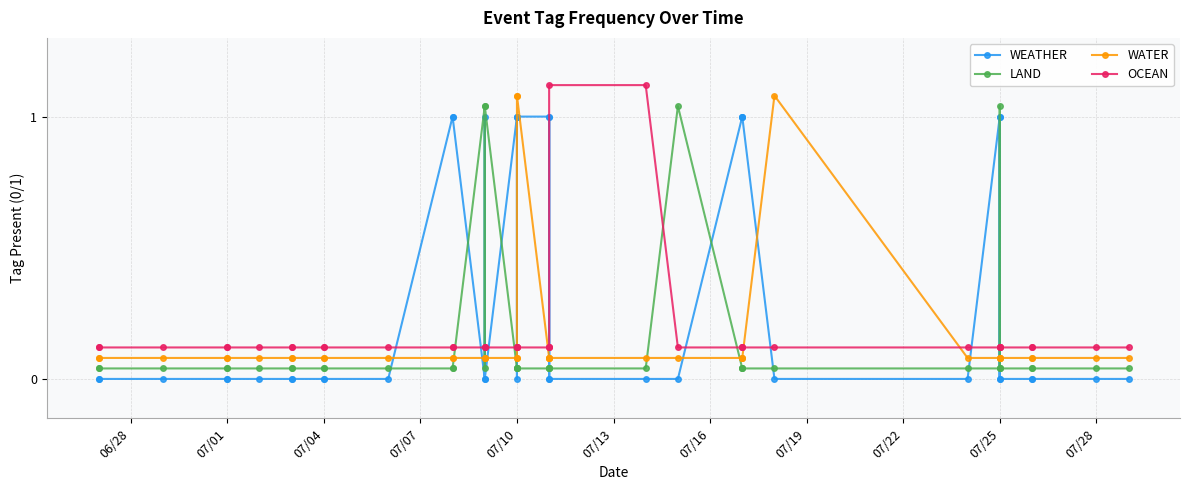

The value of OCEAN at 23 is 0.0. True or false?

False